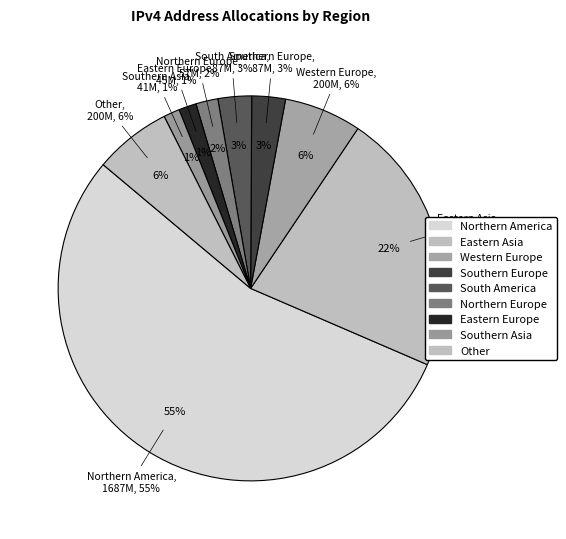

What is the ratio of the value at Other to the value at Eastern Asia?

0.3